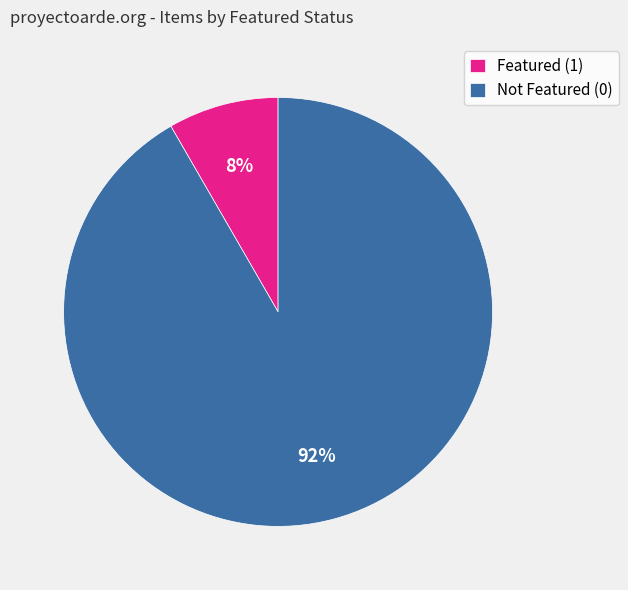

Is there a majority slice in this chart?

Yes